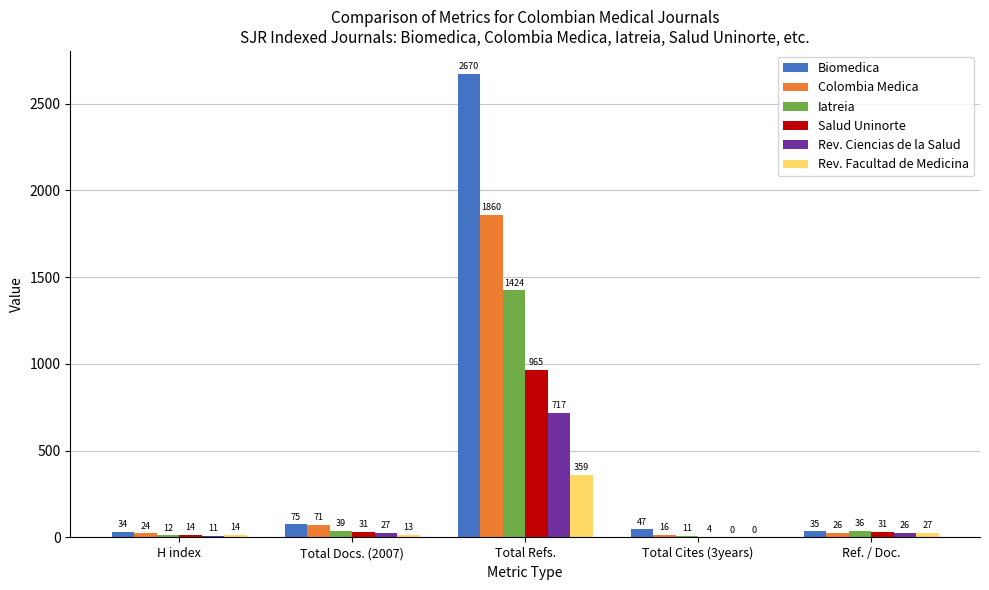

Reading left to right, transcribe all the data shown in this chart.

Biomedica: H index=34	Total Docs. (2007)=75	Total Refs.=2670	Total Cites (3years)=47	Ref. / Doc.=35
Colombia Medica: H index=24	Total Docs. (2007)=71	Total Refs.=1860	Total Cites (3years)=16	Ref. / Doc.=26
Iatreia: H index=12	Total Docs. (2007)=39	Total Refs.=1424	Total Cites (3years)=11	Ref. / Doc.=36
Salud Uninorte: H index=14	Total Docs. (2007)=31	Total Refs.=965	Total Cites (3years)=4	Ref. / Doc.=31
Rev. Ciencias de la Salud: H index=11	Total Docs. (2007)=27	Total Refs.=717	Total Cites (3years)=0	Ref. / Doc.=26
Rev. Facultad de Medicina: H index=14	Total Docs. (2007)=13	Total Refs.=359	Total Cites (3years)=0	Ref. / Doc.=27